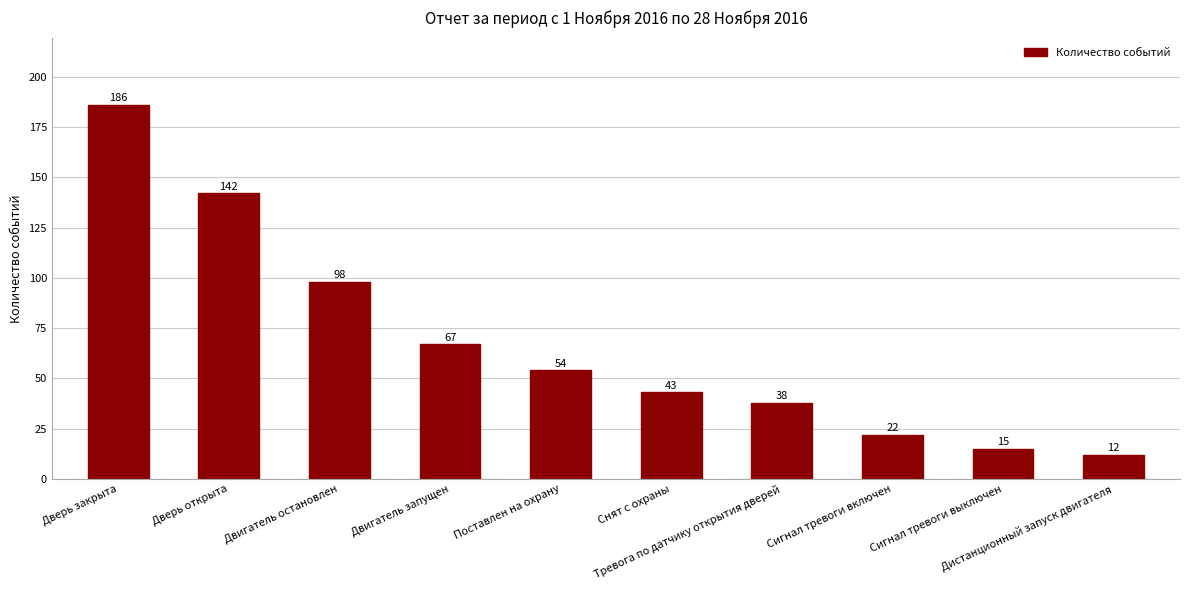

What is the maximum value shown in the chart?

186